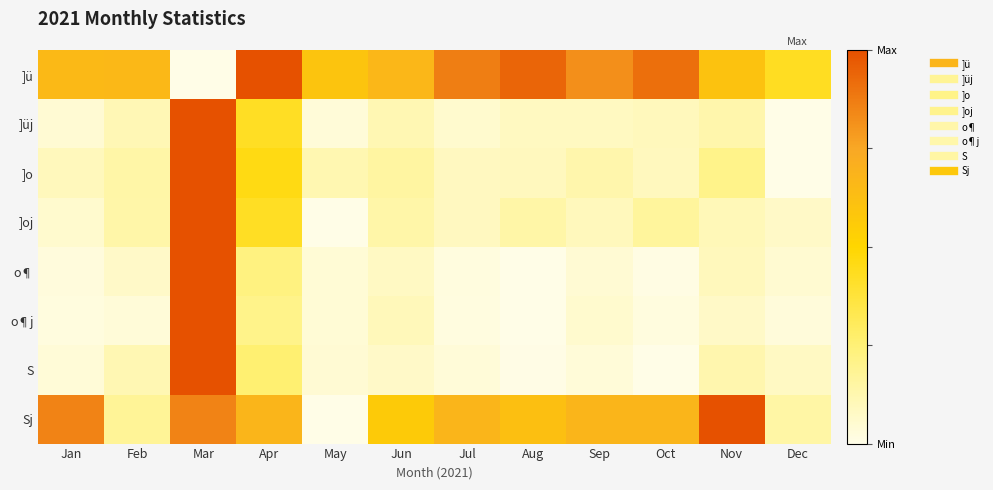

Reading left to right, extract all data points from this chart.

]ü: Jan=0.7	Feb=0.7	Mar=0.0	Apr=1.0	May=0.6	Jun=0.7	Jul=0.9	Aug=0.9	Sep=0.8	Oct=0.9	Nov=0.6	Dec=0.4
]üj: Jan=0.0	Feb=0.1	Mar=1.0	Apr=0.4	May=0.0	Jun=0.1	Jul=0.1	Aug=0.1	Sep=0.1	Oct=0.1	Nov=0.1	Dec=0.0
]o: Jan=0.1	Feb=0.1	Mar=1.0	Apr=0.5	May=0.1	Jun=0.2	Jul=0.1	Aug=0.1	Sep=0.1	Oct=0.1	Nov=0.2	Dec=0.0
]oj: Jan=0.1	Feb=0.1	Mar=1.0	Apr=0.4	May=0.0	Jun=0.1	Jul=0.1	Aug=0.1	Sep=0.1	Oct=0.2	Nov=0.1	Dec=0.1
o¶: Jan=0.0	Feb=0.1	Mar=1.0	Apr=0.2	May=0.0	Jun=0.1	Jul=0.0	Aug=0.0	Sep=0.0	Oct=0.0	Nov=0.1	Dec=0.0
o¶j: Jan=0.0	Feb=0.0	Mar=1.0	Apr=0.2	May=0.0	Jun=0.1	Jul=0.0	Aug=0.0	Sep=0.1	Oct=0.0	Nov=0.1	Dec=0.0
S: Jan=0.0	Feb=0.1	Mar=1.0	Apr=0.3	May=0.0	Jun=0.1	Jul=0.0	Aug=0.0	Sep=0.0	Oct=0.0	Nov=0.1	Dec=0.1
Sj: Jan=0.9	Feb=0.2	Mar=0.9	Apr=0.7	May=0.0	Jun=0.6	Jul=0.7	Aug=0.6	Sep=0.7	Oct=0.7	Nov=1.0	Dec=0.1